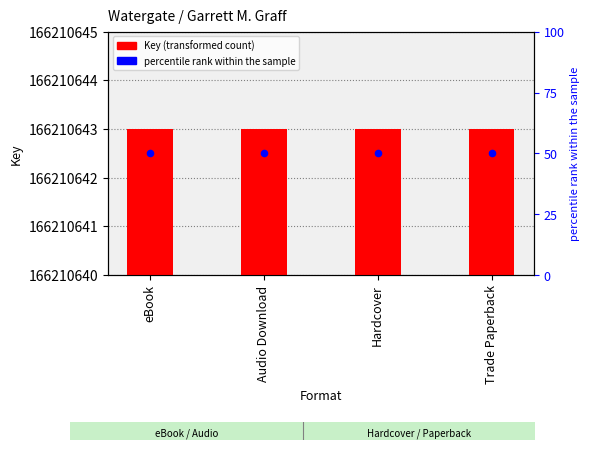

Which series contains the highest Y value?

Key